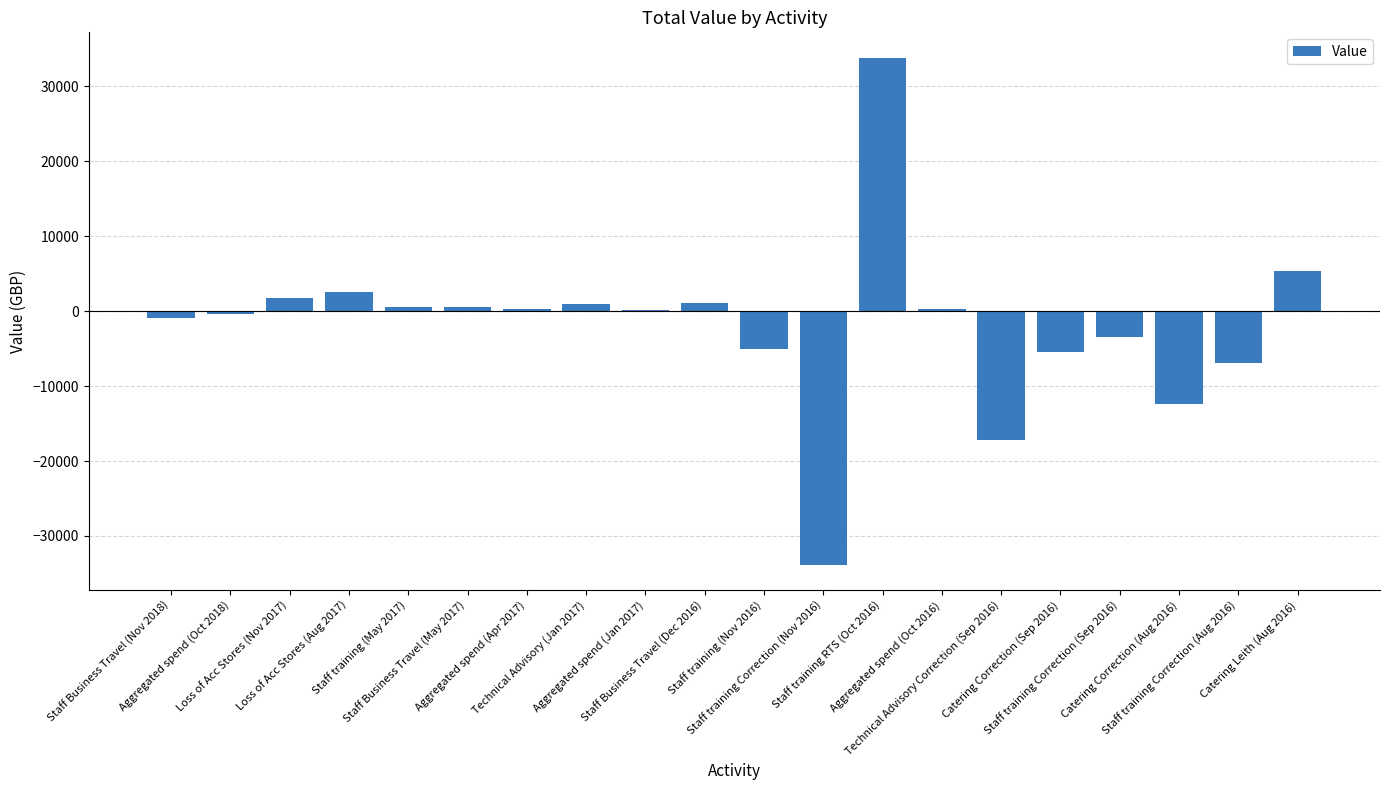

Are the bars horizontal?

No